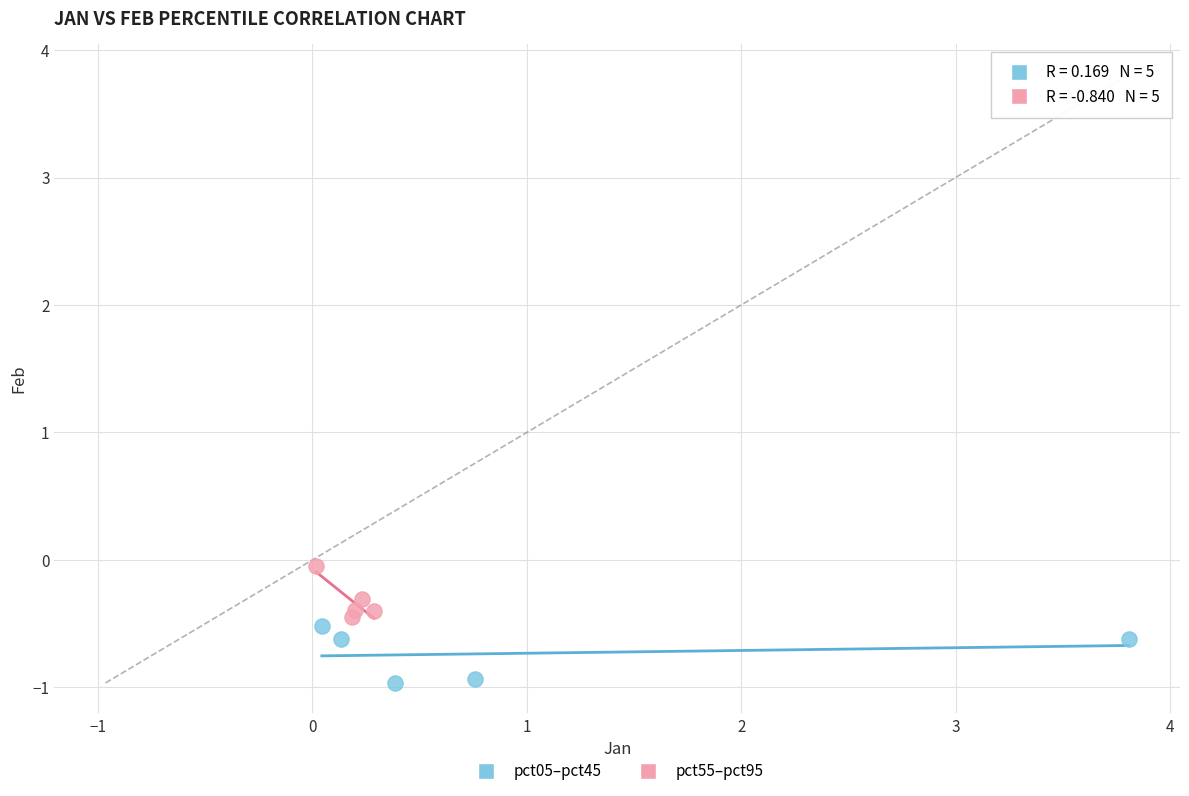

Which series reaches the minimum Y coordinate?

pct05–pct45